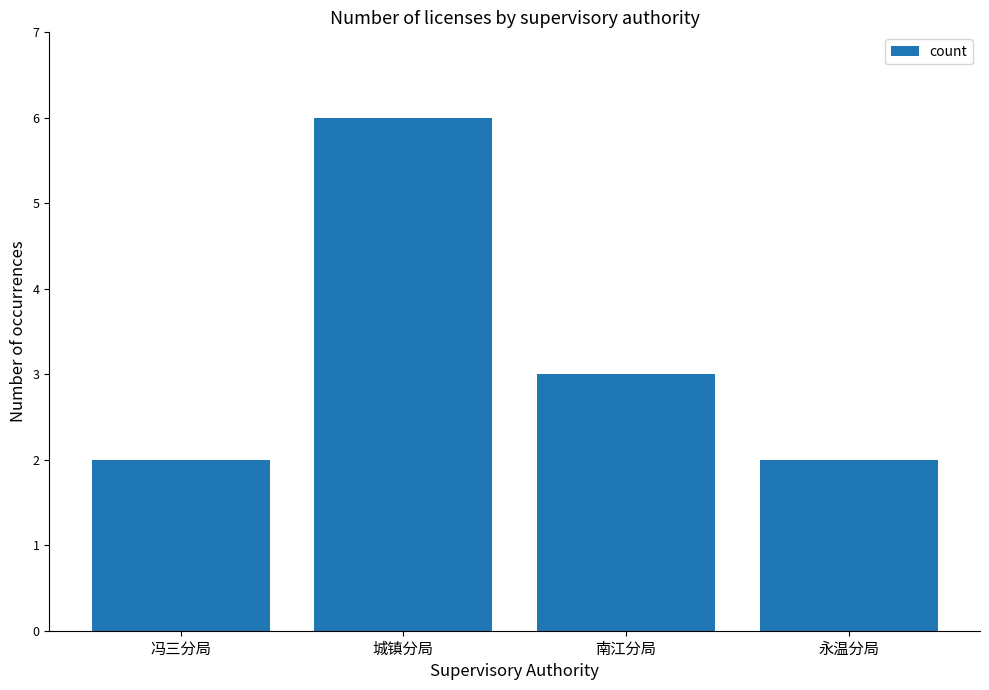

What position from the left is 冯三分局?

1